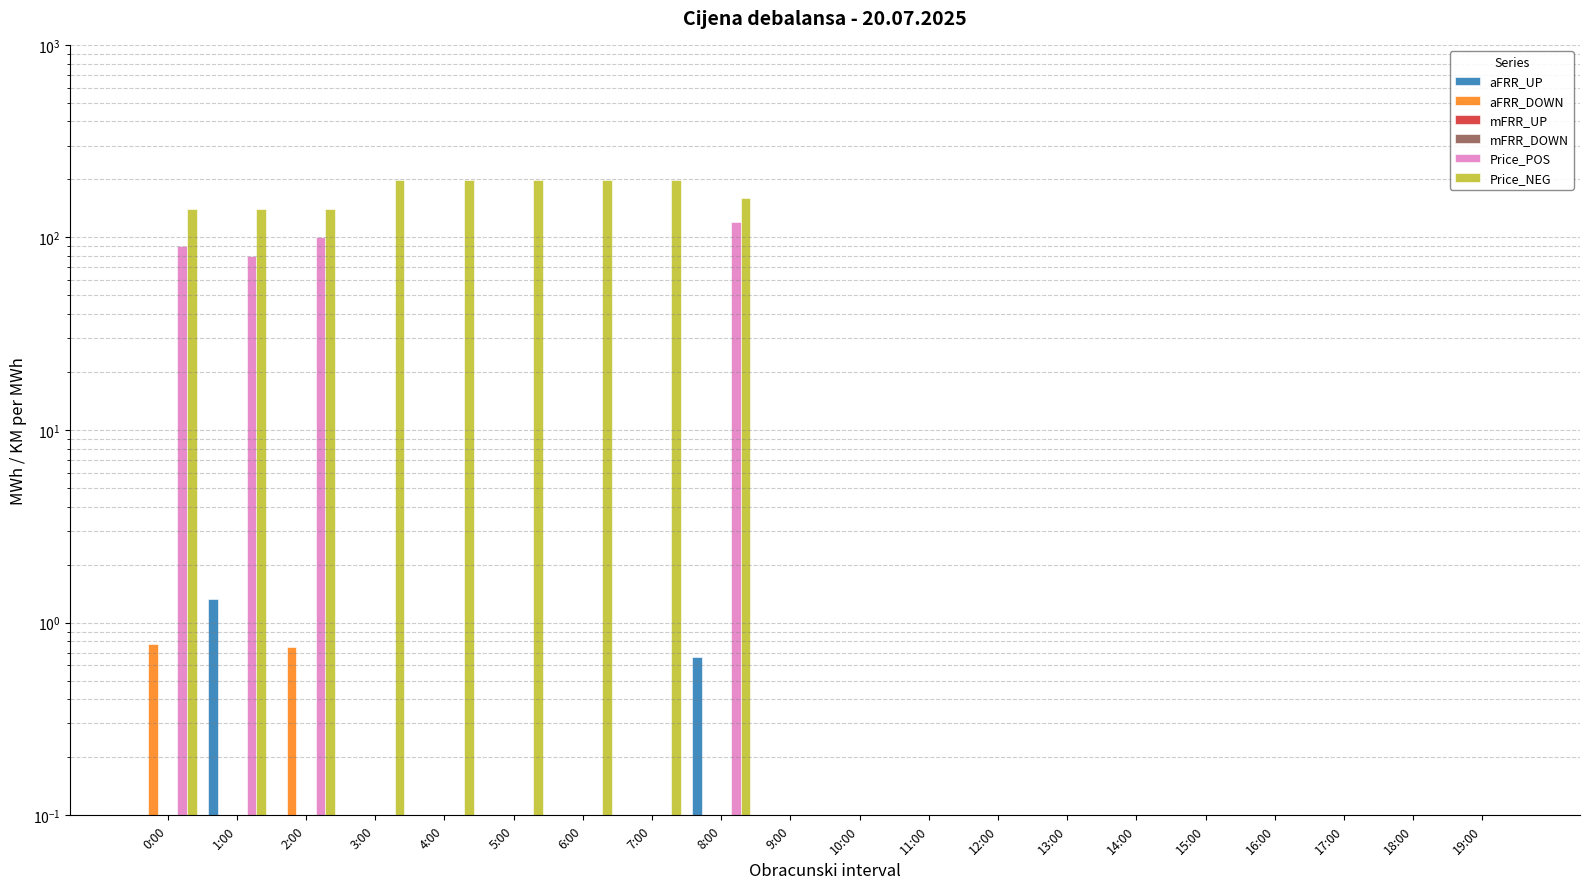

How many categories are shown in the chart?

20